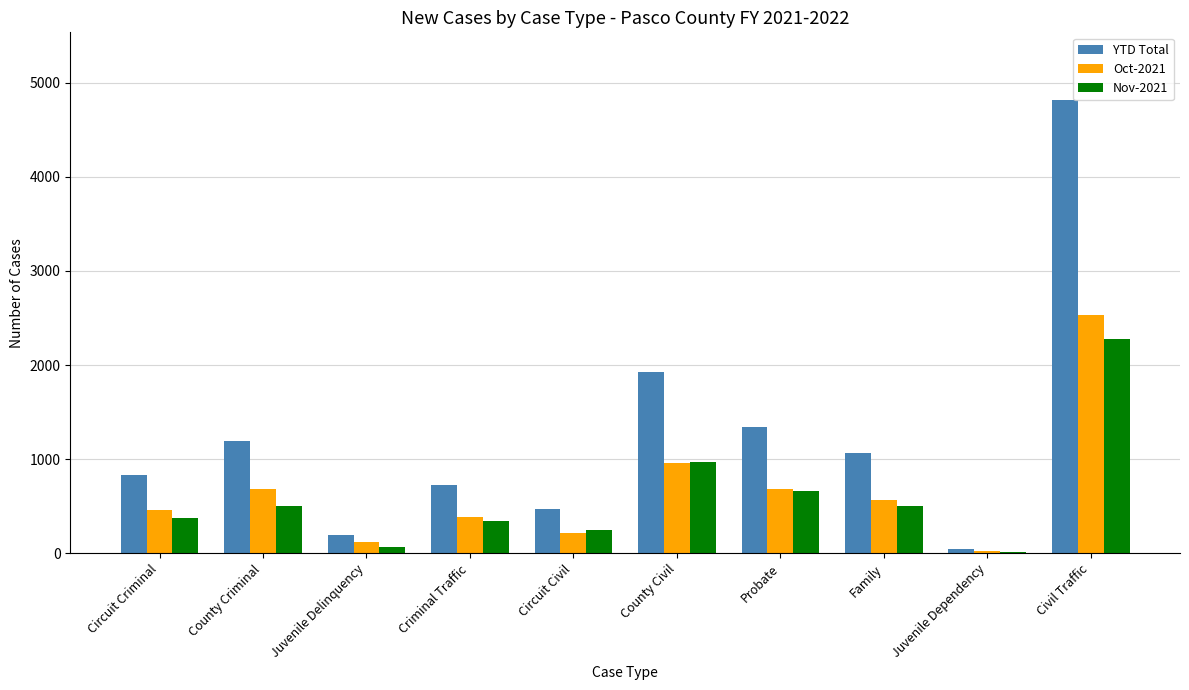

Which category has the highest value across all series?

Civil Traffic